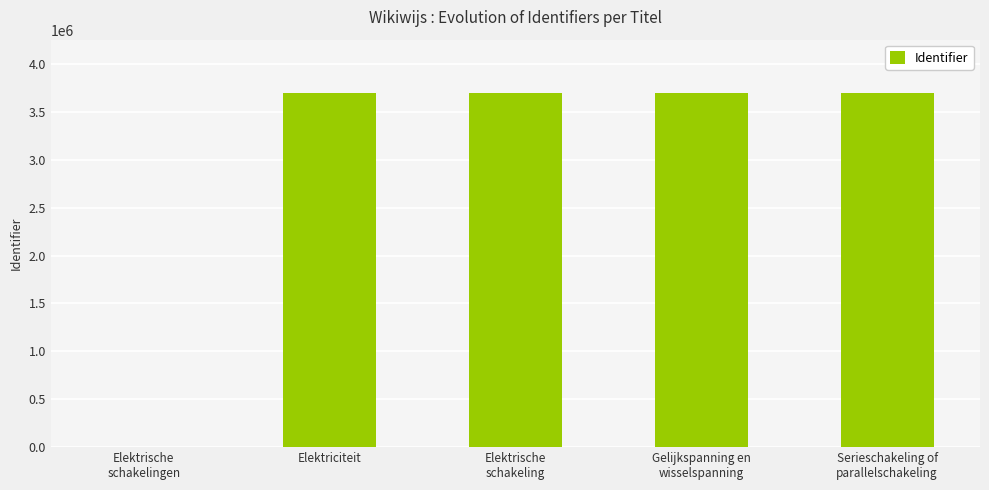

What is the maximum value shown in the chart?

3699982